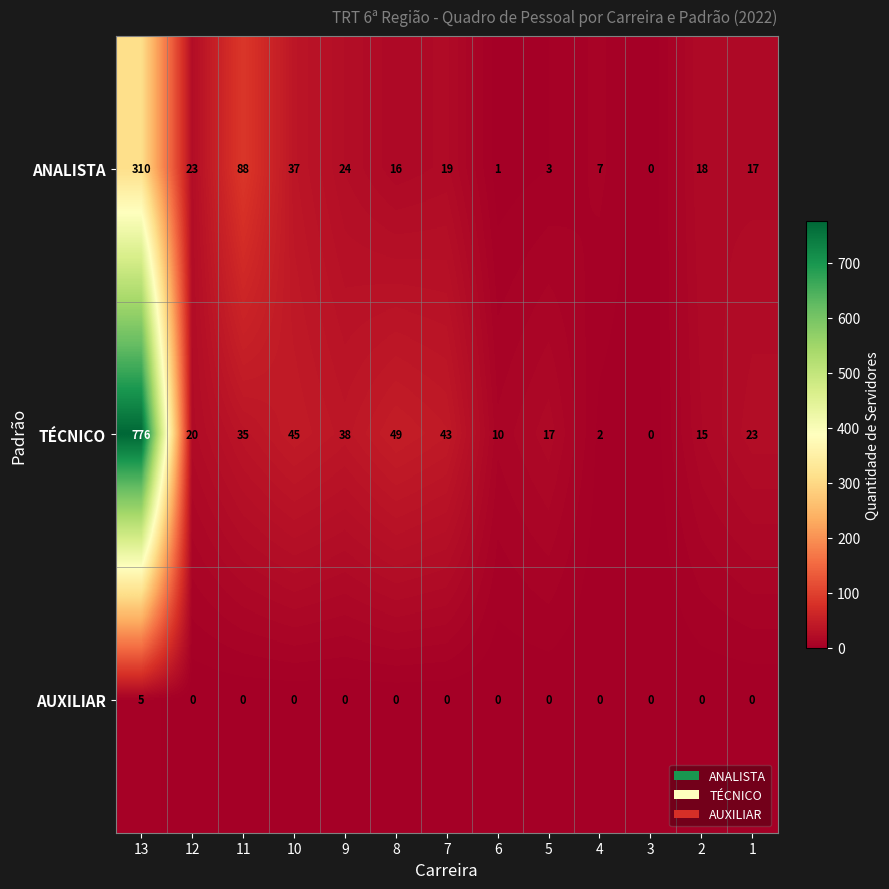

Rank the series by their maximum value, from lowest to highest.

AUXILIAR, ANALISTA, TÉCNICO